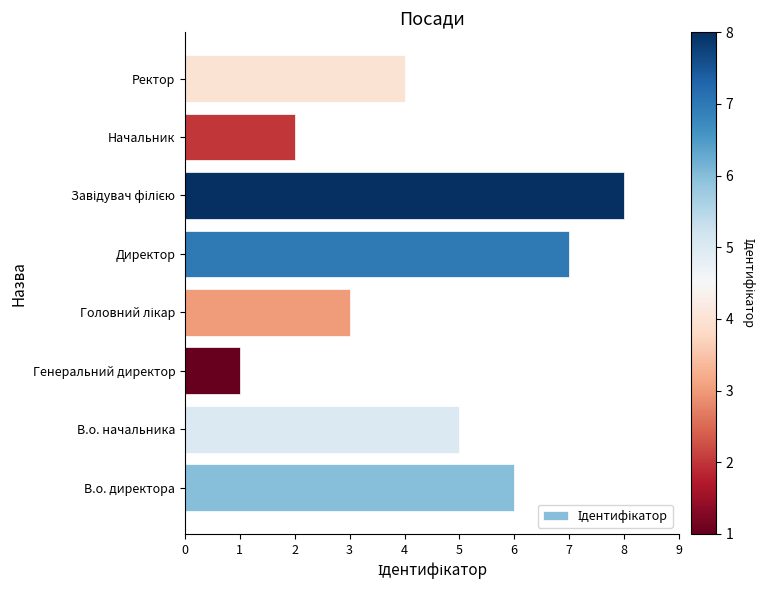

Where is the data nearest to the value 4?

Ректор